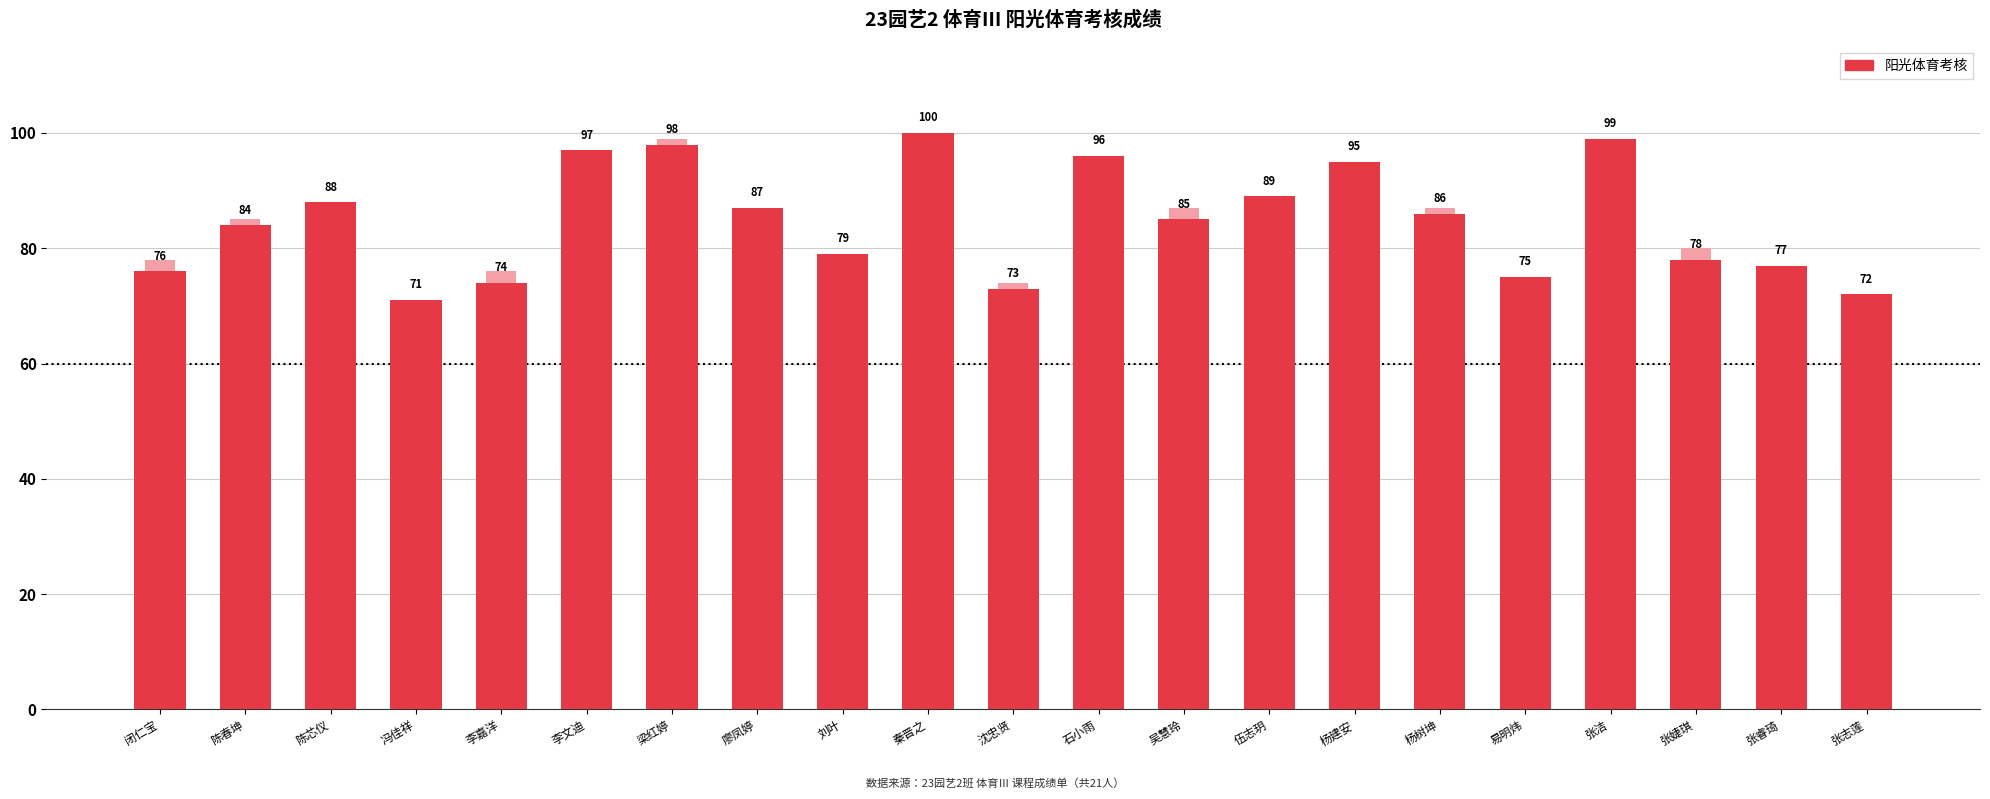

Approximately how many times larger is the value at 张婕琪 compared to 闭仁宝?

1.0